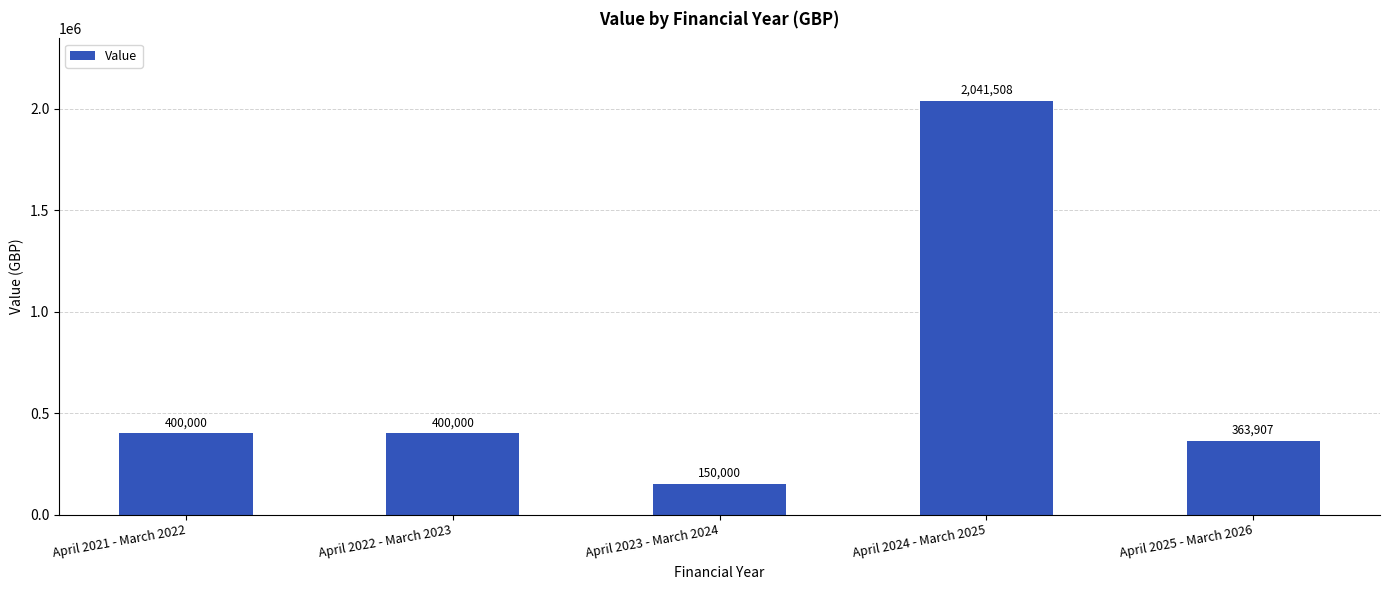

Read the value at April 2025 - March 2026, to the nearest 50.

363900